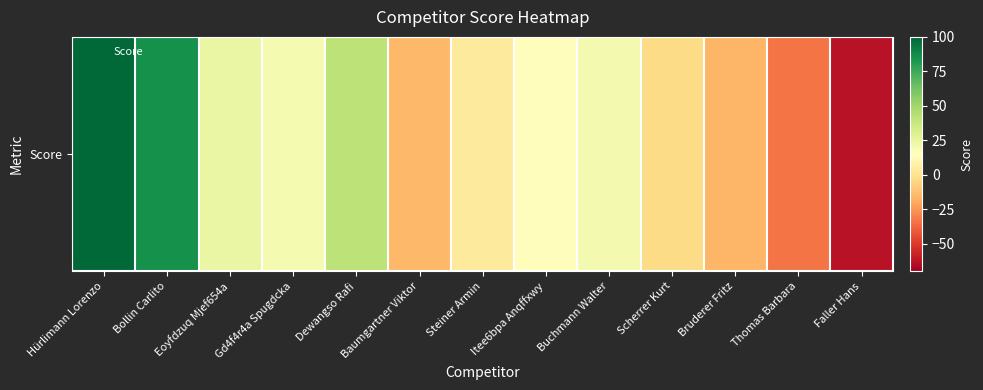

List the labels in order of value, smallest first.

Faller Hans, Thomas Barbara, Bruderer Fritz, Baumgartner Viktor, Scherrer Kurt, Steiner Armin, Itee6bpa Anqffxwy, Gd4f4r4a Spugdcka, Buchmann Walter, Eoyfdzuq Mjef654a, Dewangso Rafi, Bollin Carlito, Hürlimann Lorenzo